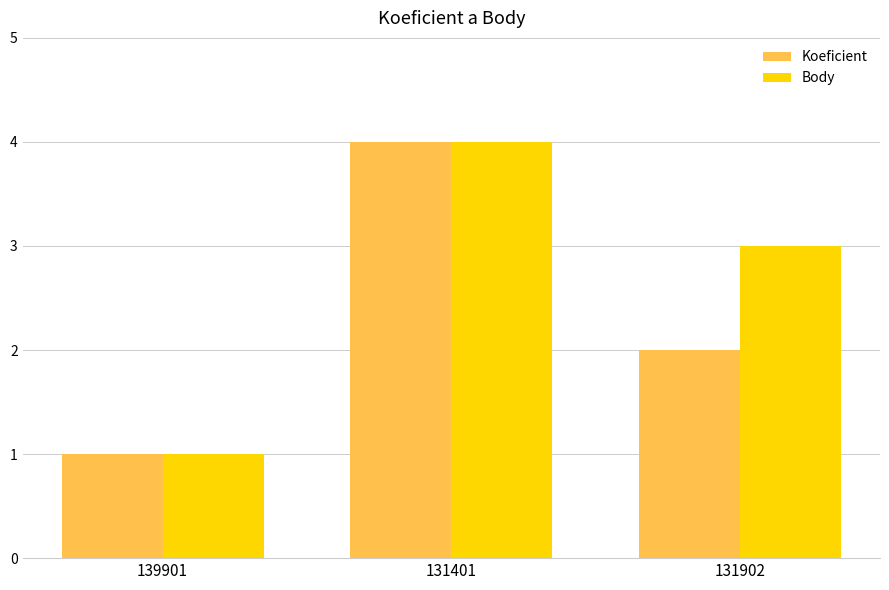

Between 139901 and 131902, which series saw the biggest shift?

Body